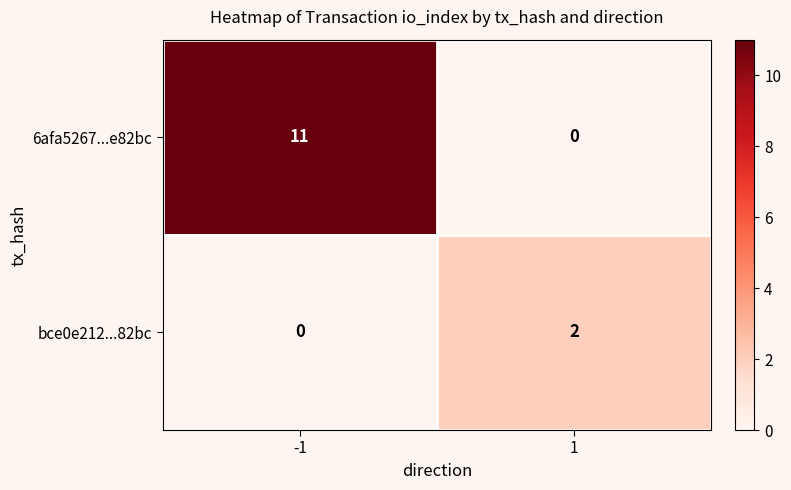

What is the spread (max minus min) of values at -1?

11